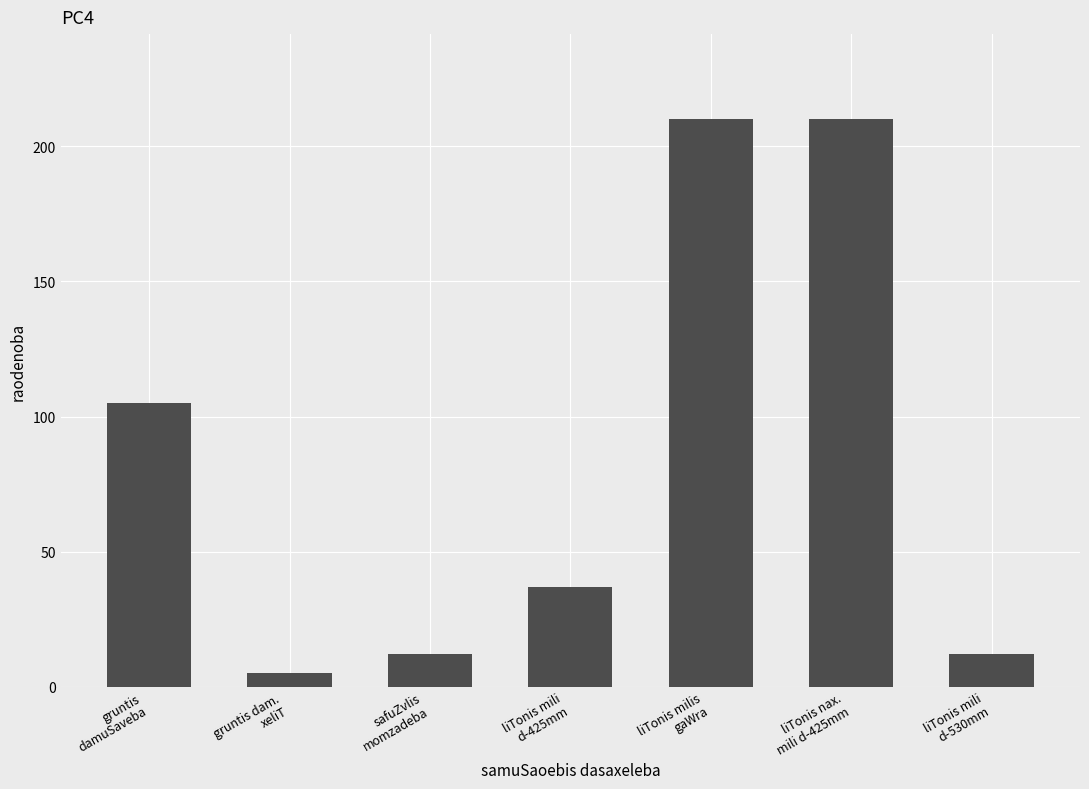

Which category has the lowest value across all series?

gruntis dam.
xeliT